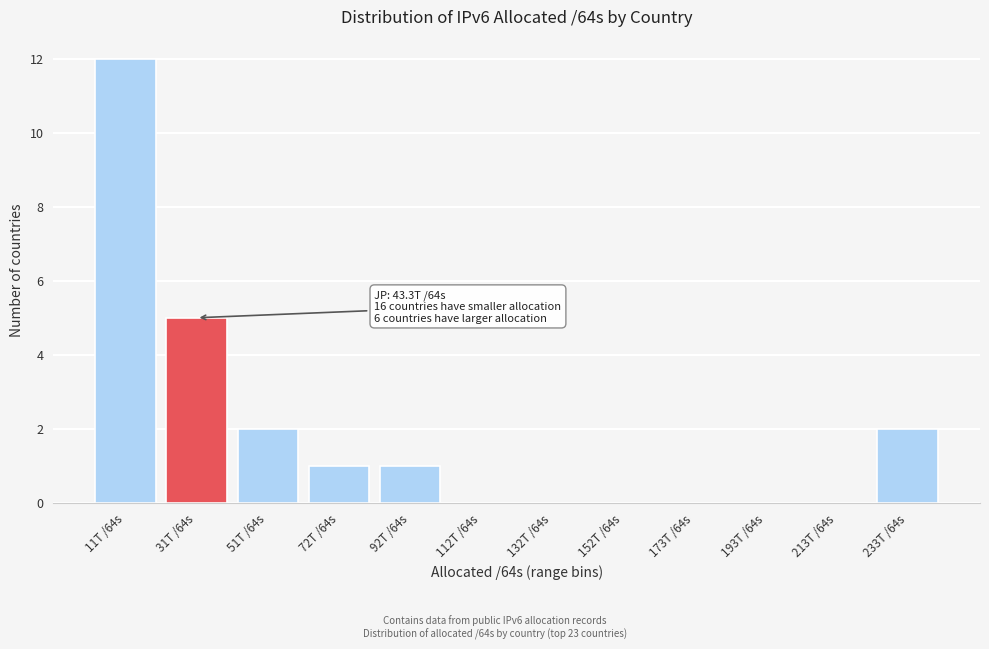

Reading right to left, extract all data points from this chart.

233T /64s=2	213T /64s=0	193T /64s=0	173T /64s=0	152T /64s=0	132T /64s=0	112T /64s=0	92T /64s=1	72T /64s=1	51T /64s=2	31T /64s=5	11T /64s=12